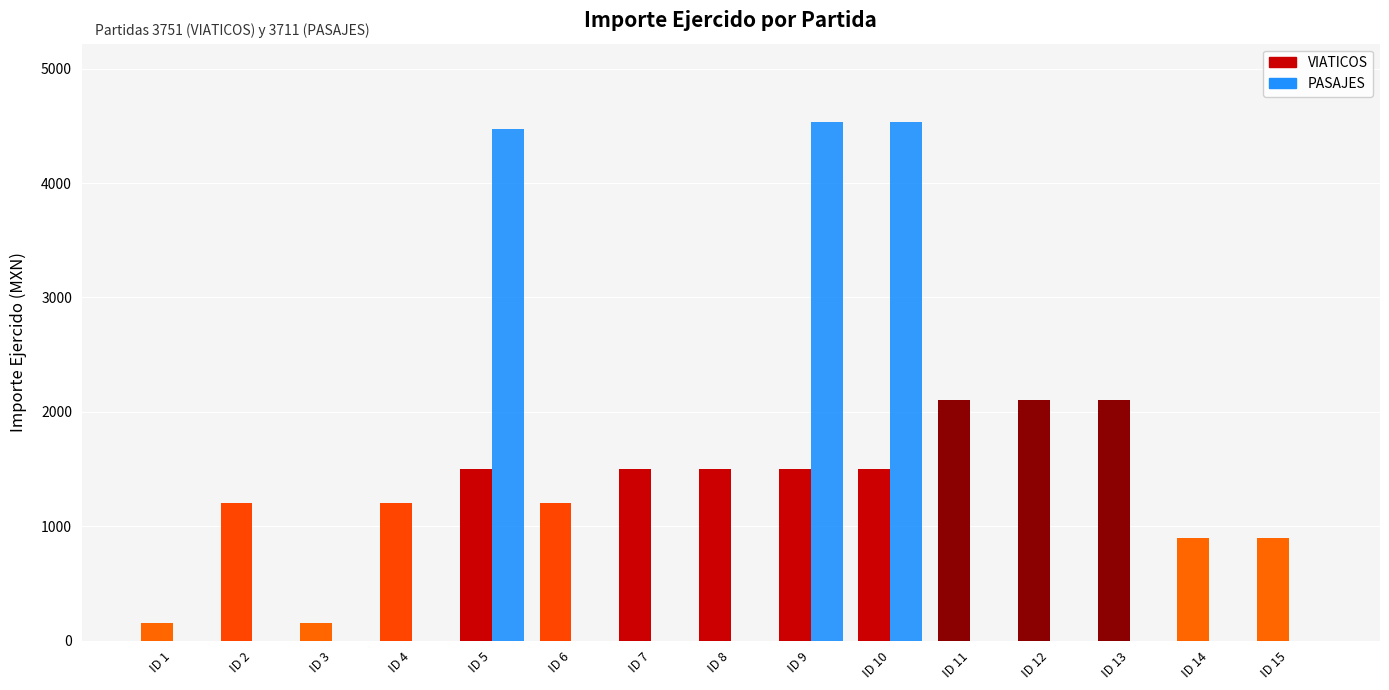

What is the sum of all VIATICOS values?

19500.0